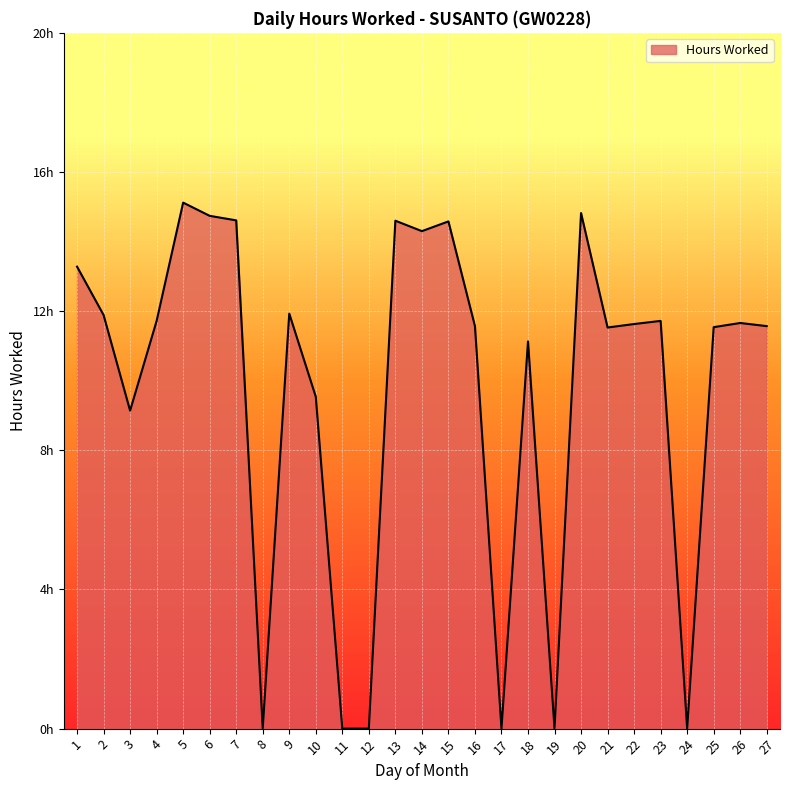

How many interior local valleys (lower than both neighbors) does the data have?

7